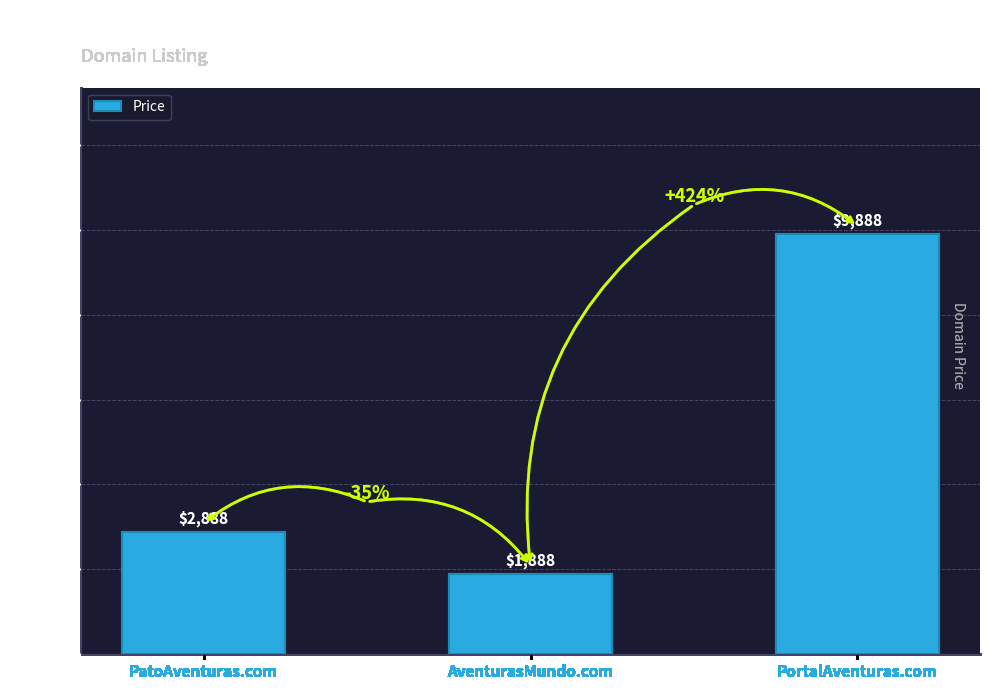

Count the number of categories in the chart.

3